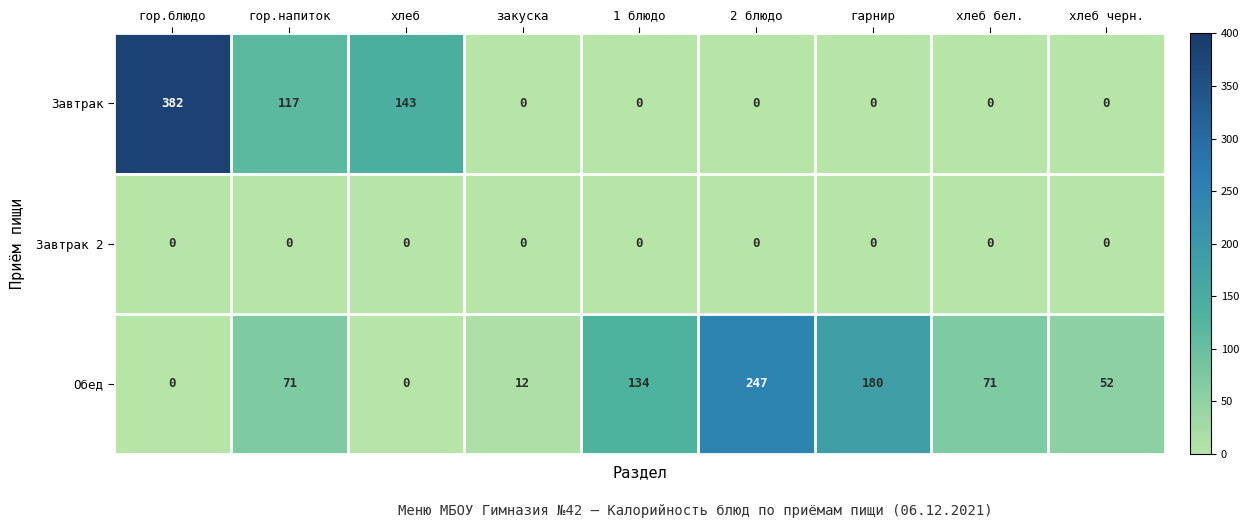

What is the spread (max minus min) of values at закуска?

12